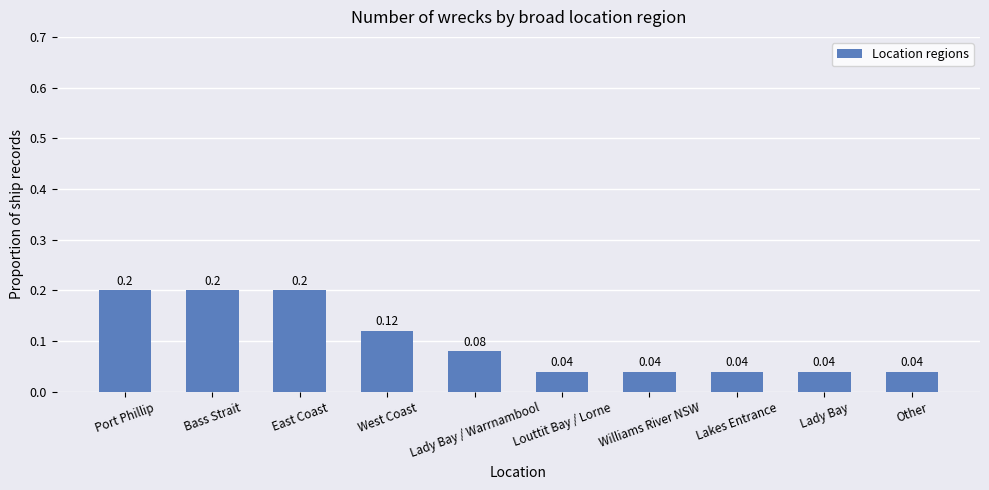

What is the label of the 8th bar from the left?

Lakes Entrance